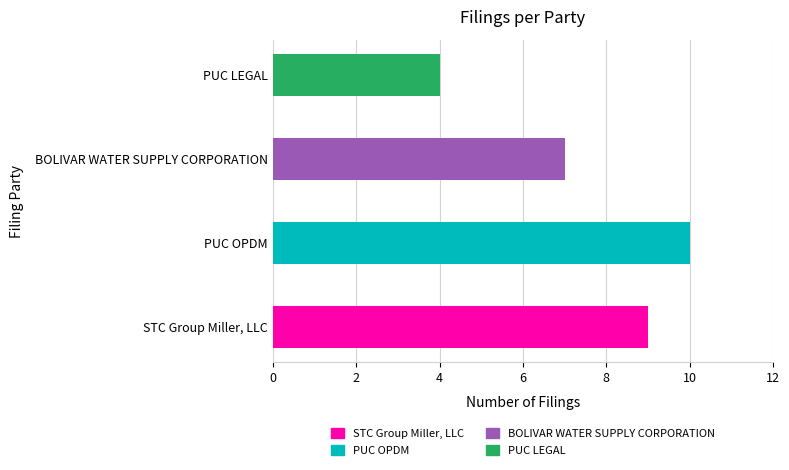

Where does the data first go above 9?

PUC OPDM